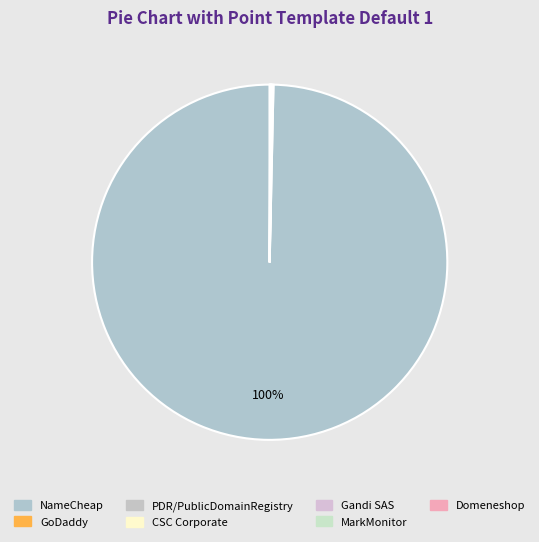

Count the number of slices in the pie.

7